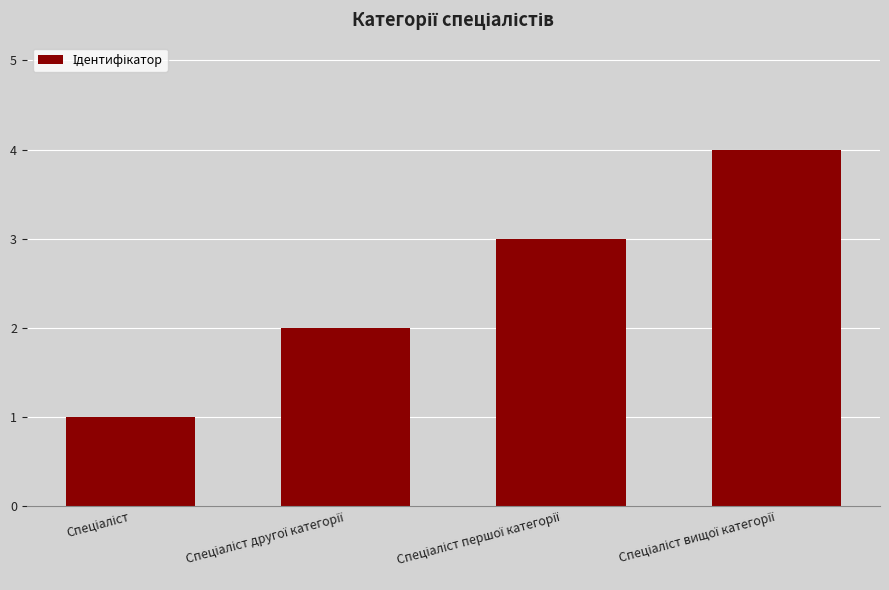

What is the sum of all values?

10